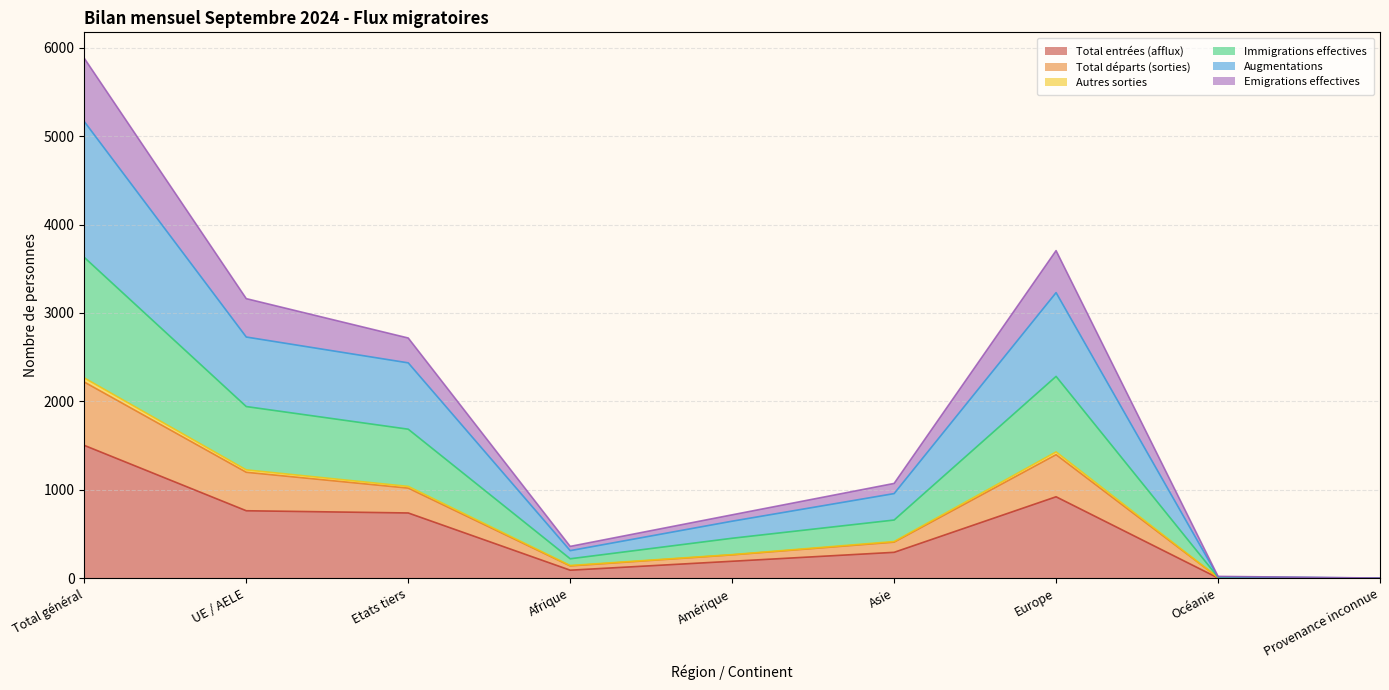

Does the chart display data point markers on the line(s)?

No